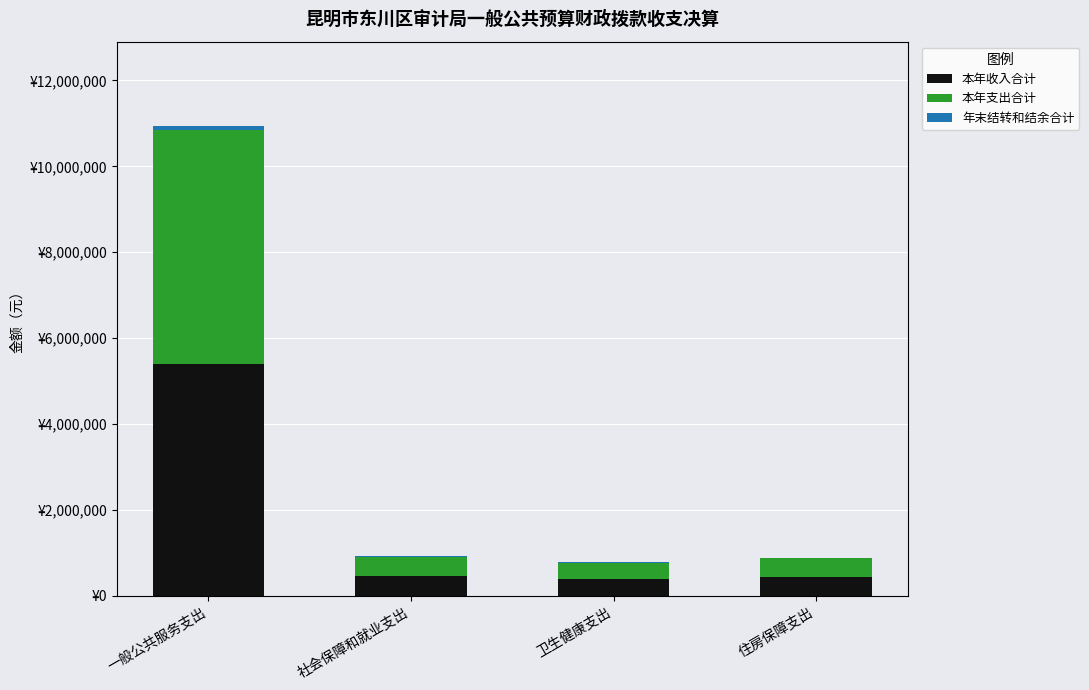

The 本年支出合计 series shows 224575.3 at 卫生健康支出. True or false?

False